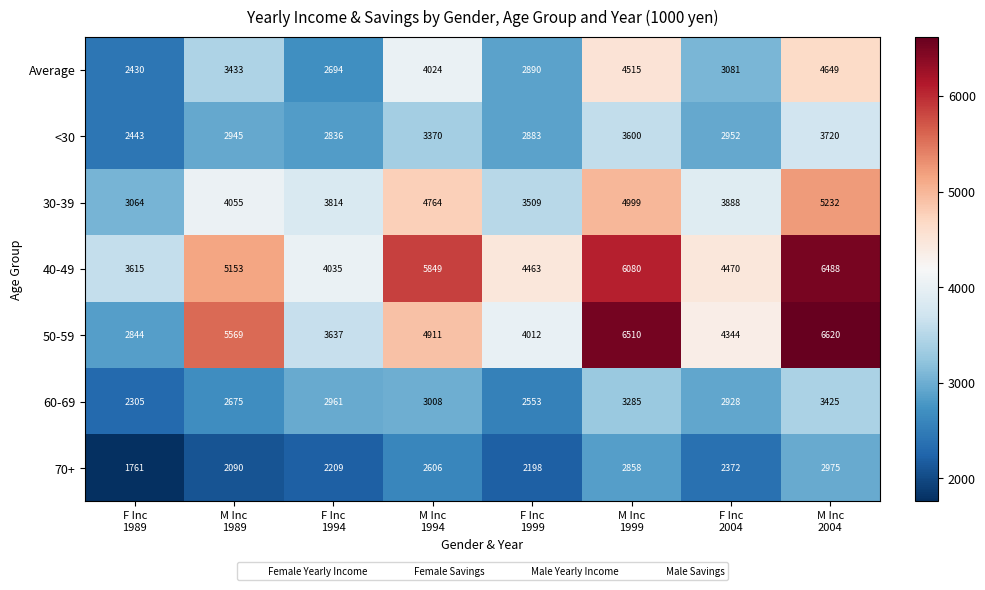

At M Inc
1999, list the series in order from largest to smallest.

50-59, 40-49, 30-39, Average, <30, 60-69, 70+